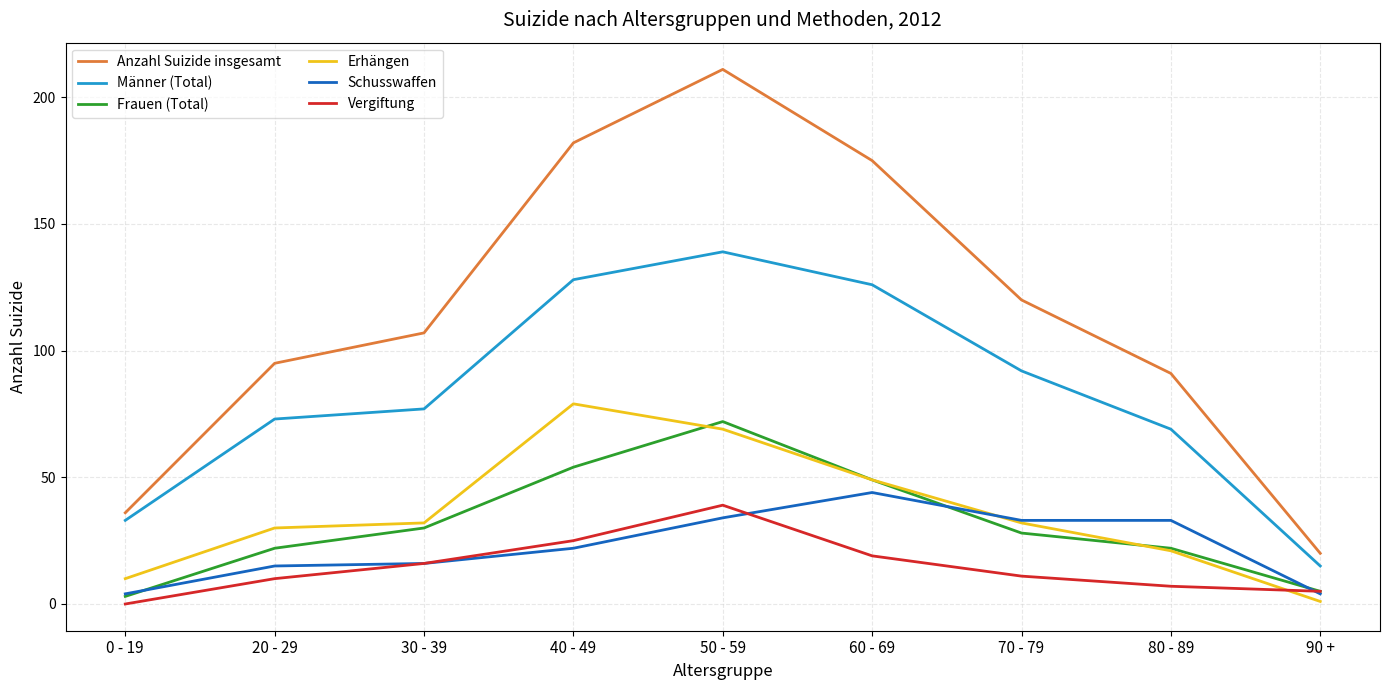

Which category has the highest value in the Männer (Total) series?

50 - 59